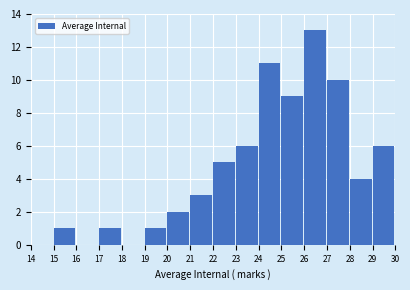

What is the height of the bar covering 17 to 18 on the x-axis? The values are not printed on the chart, so give them approximately, as read against the axis.

1